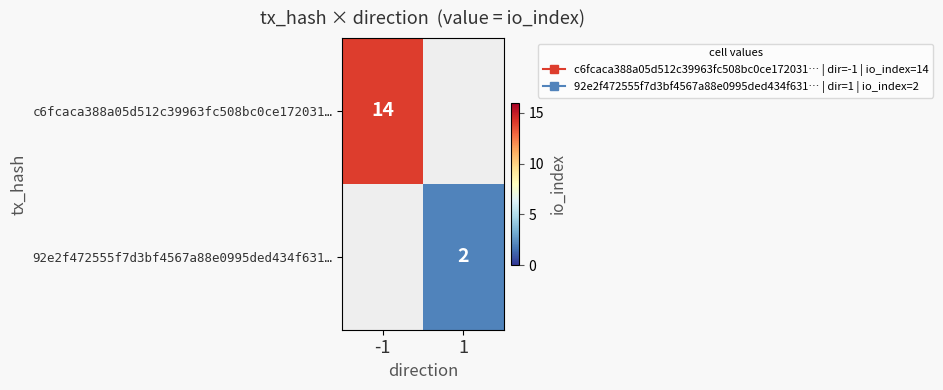

List the series in order of their overall mean, highest first.

c6fcaca388a05d512c39963fc508bc0ce172031…, 92e2f472555f7d3bf4567a88e0995ded434f631…